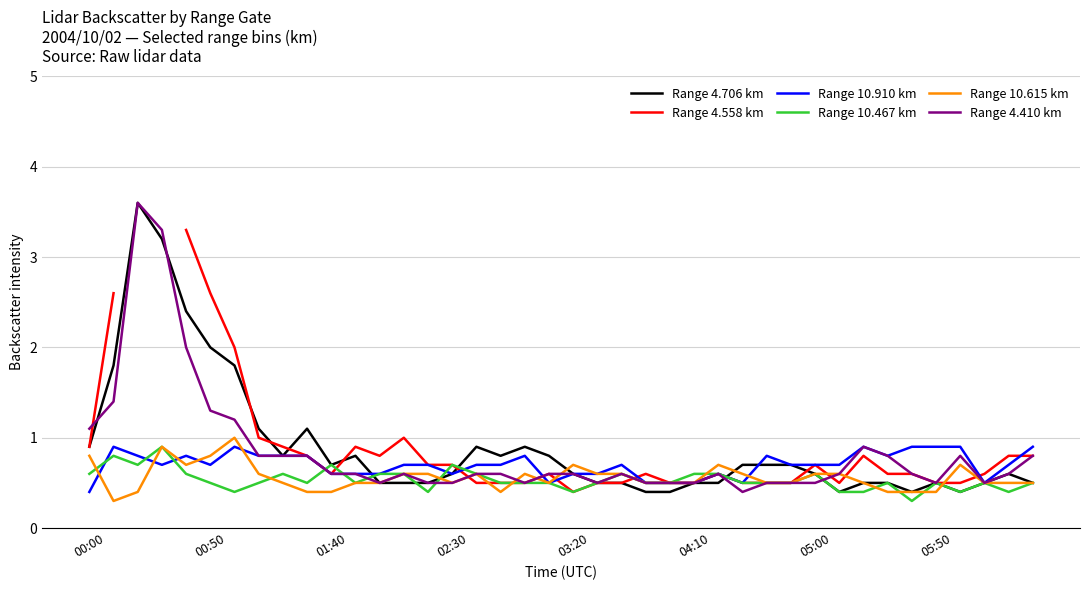

Count the number of data series in this chart.

6